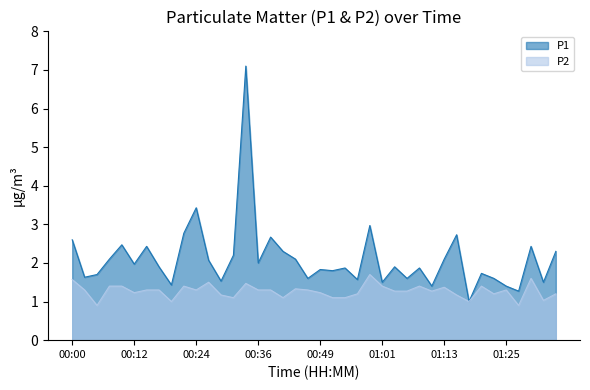

True or false: P2 has a value of 1.3 at 01:25.

True